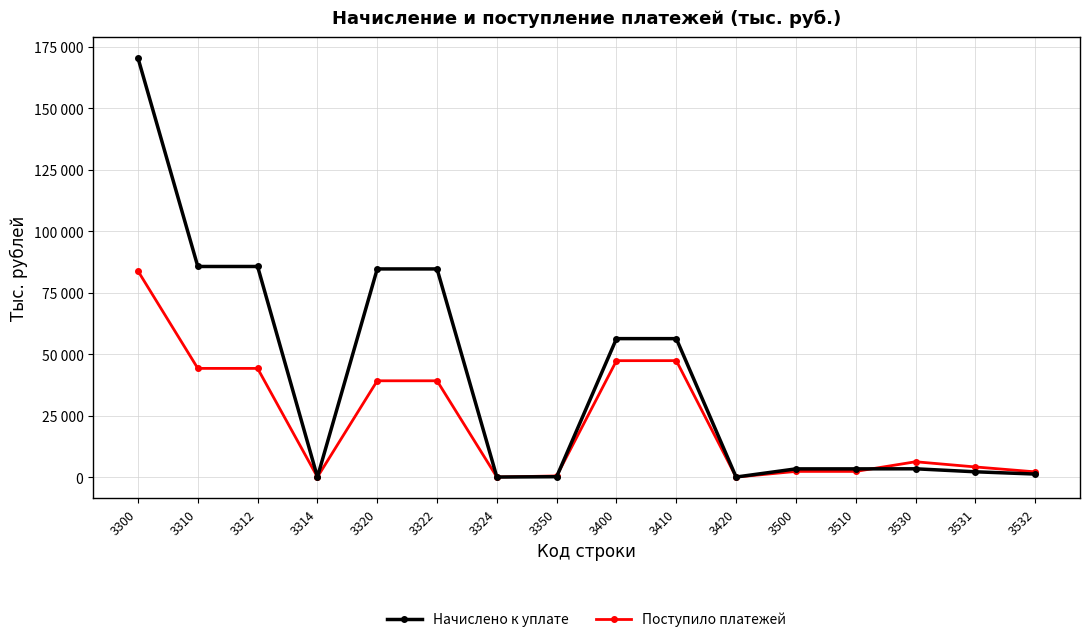

What is the average value of the Поступило платежей series?

22660